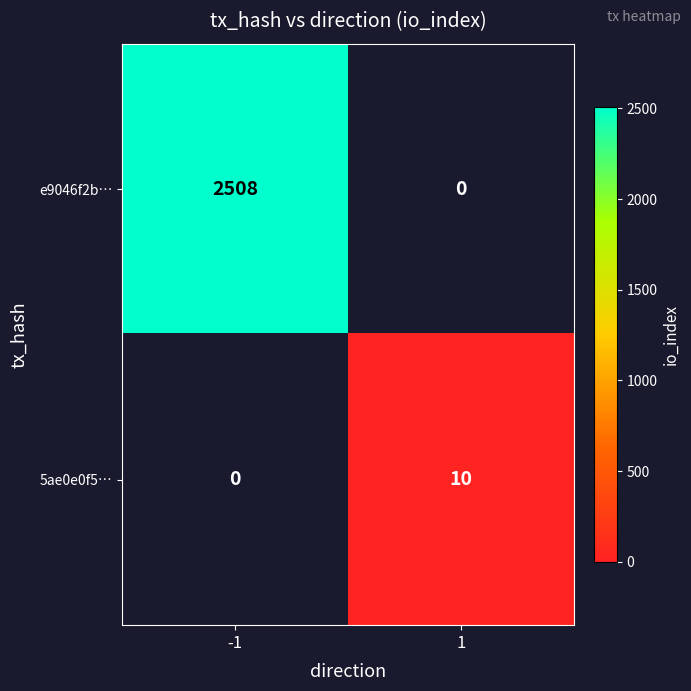

Between 1 and -1, which is larger?

-1